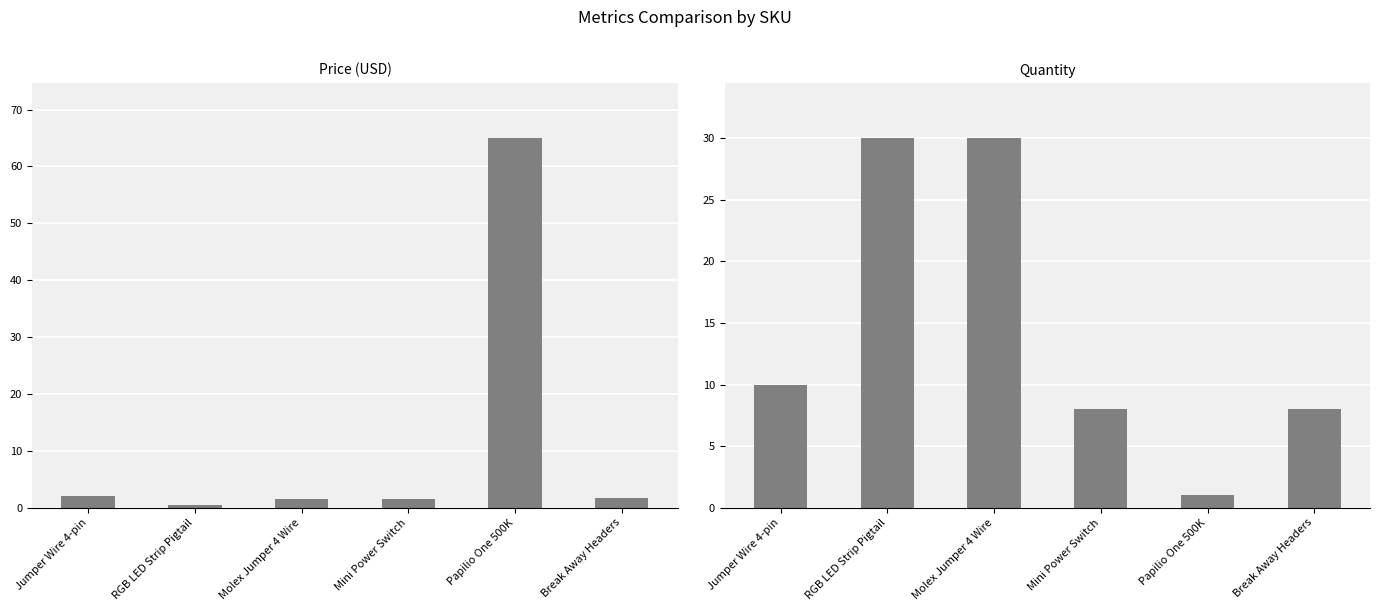

What is the smallest value displayed?

0.5